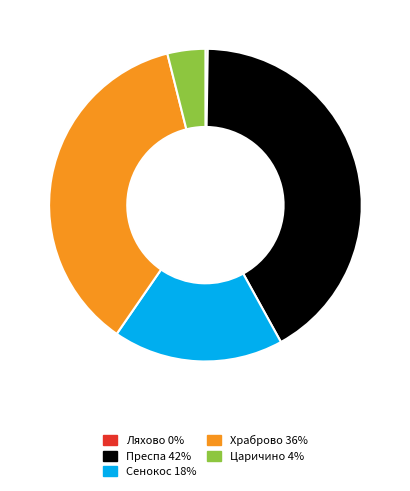

True or false: Прeспа accounts for 29% of the total.

False